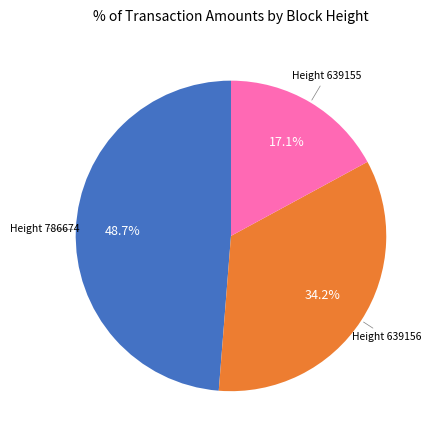

Is there any slice that represents more than half of the pie?

No